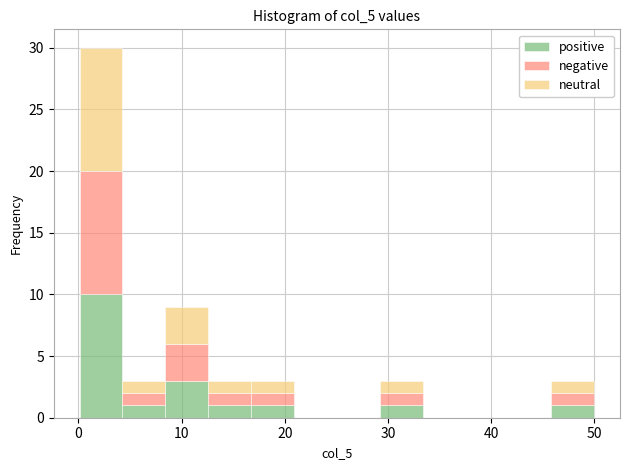

What is the total height of the stacked bar covering 46 to 50 on the x-axis? Neither the bar edges nor the heights are printed on the chart, so give them approximately, as read against the axes.

3